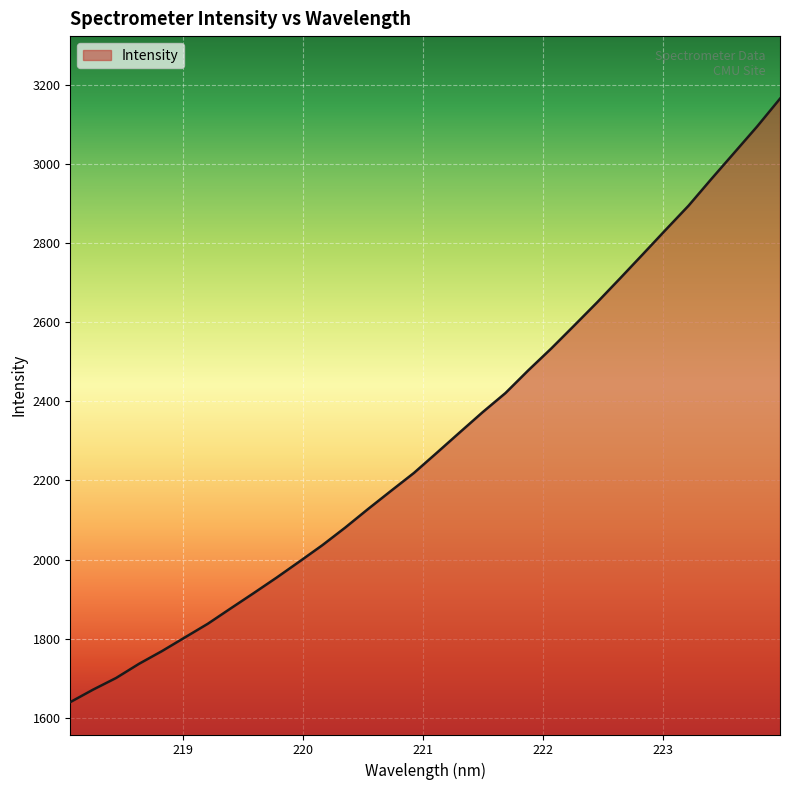

What is the maximum value shown in the chart?

3166.4